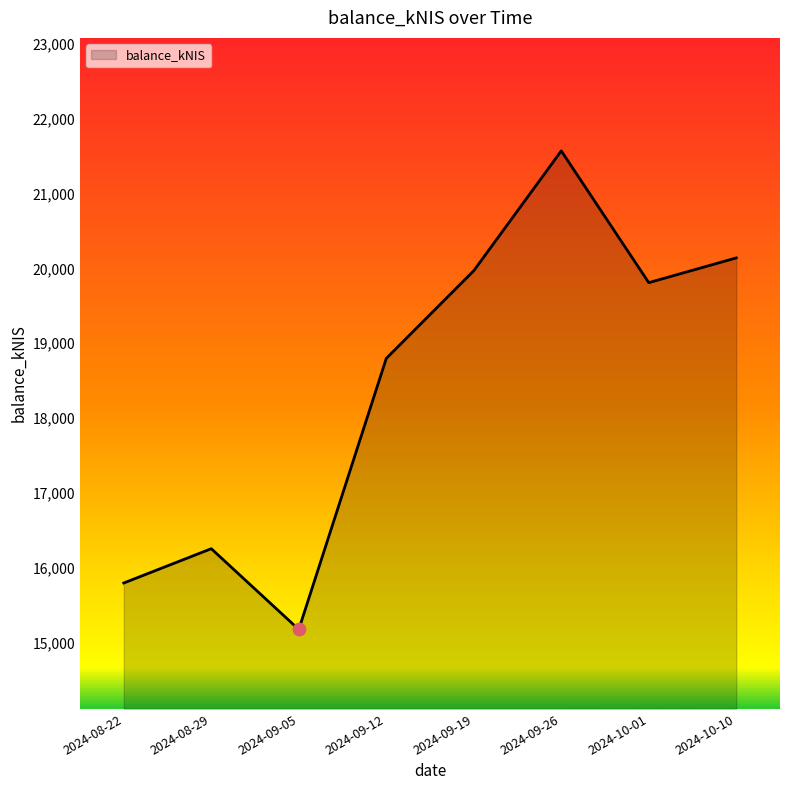

What is the change in value from 2024-08-29 to 2024-09-26?

+5316.2